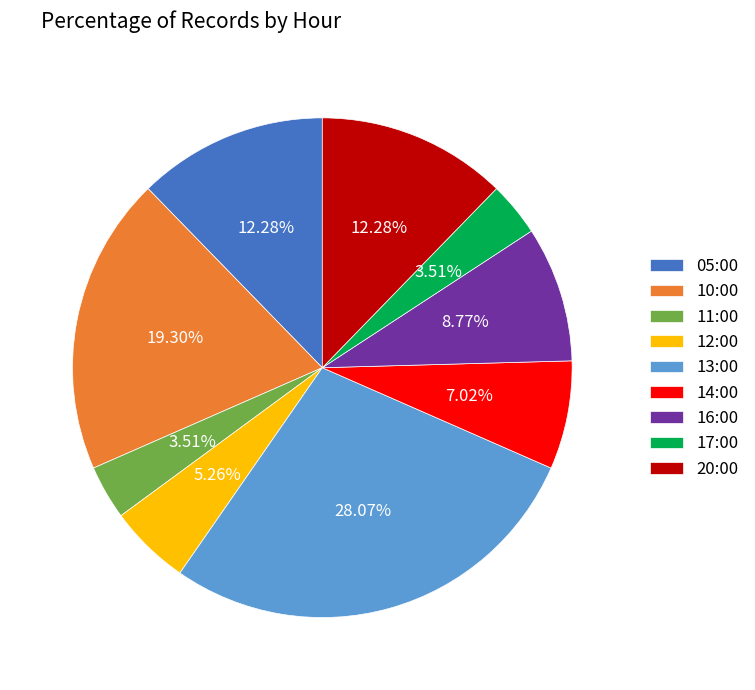

What is the ratio of the value at 16:00 to the value at 13:00?

0.3